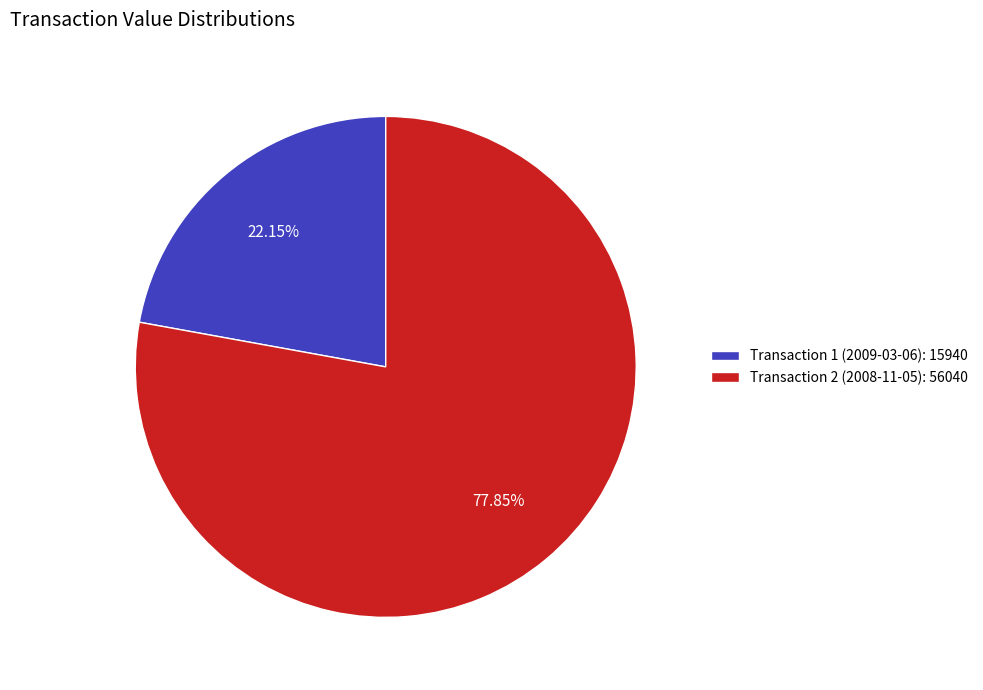

To the nearest percent, what is the difference between the largest and smallest slice percentages?

56%